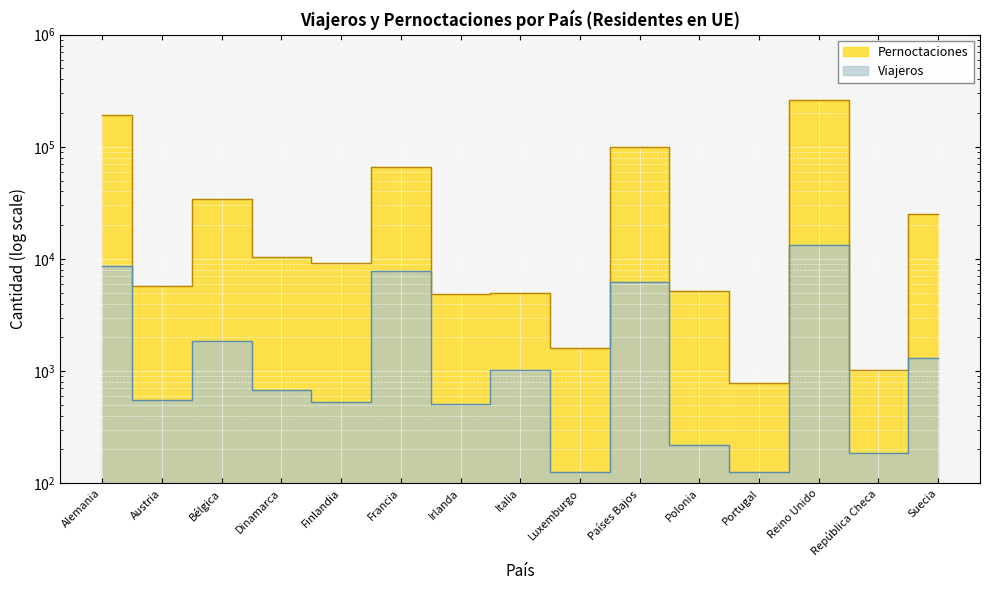

What is the sum of all Viajeros values?

43111